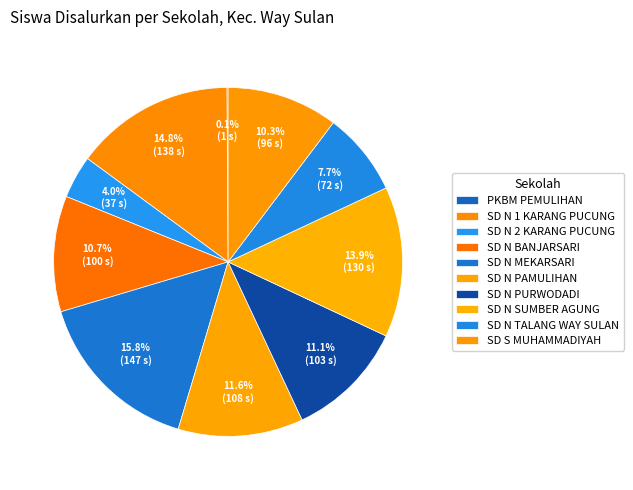

How much of the chart is everything except SD N MEKARSARI?

84.2%